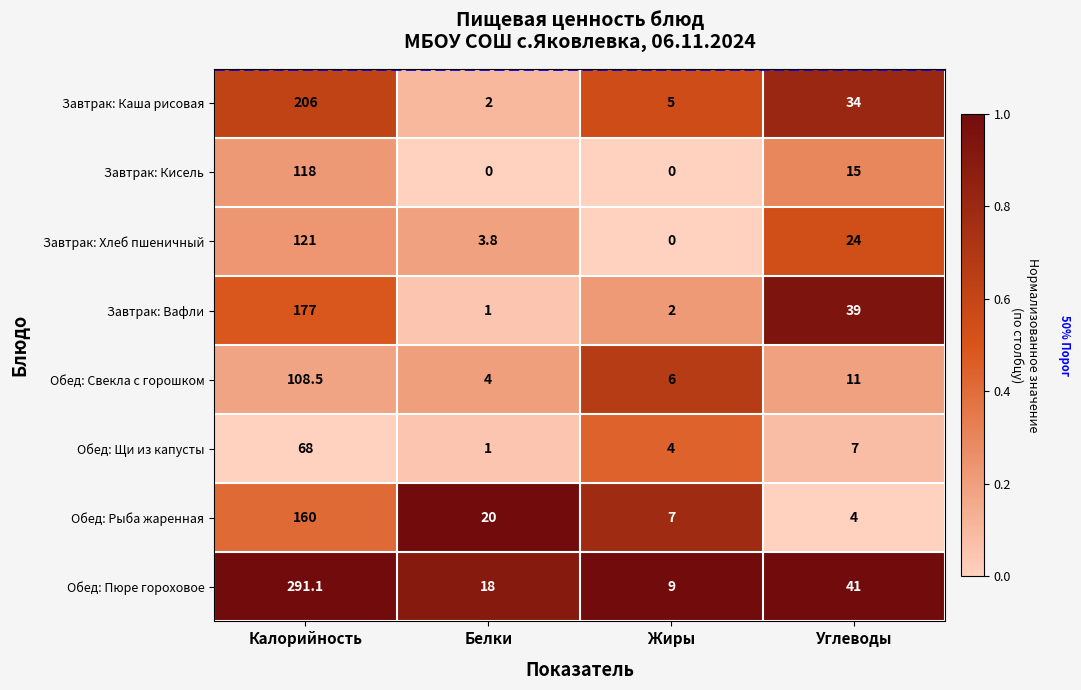

What is the total value across all series at Жиры?

33.0